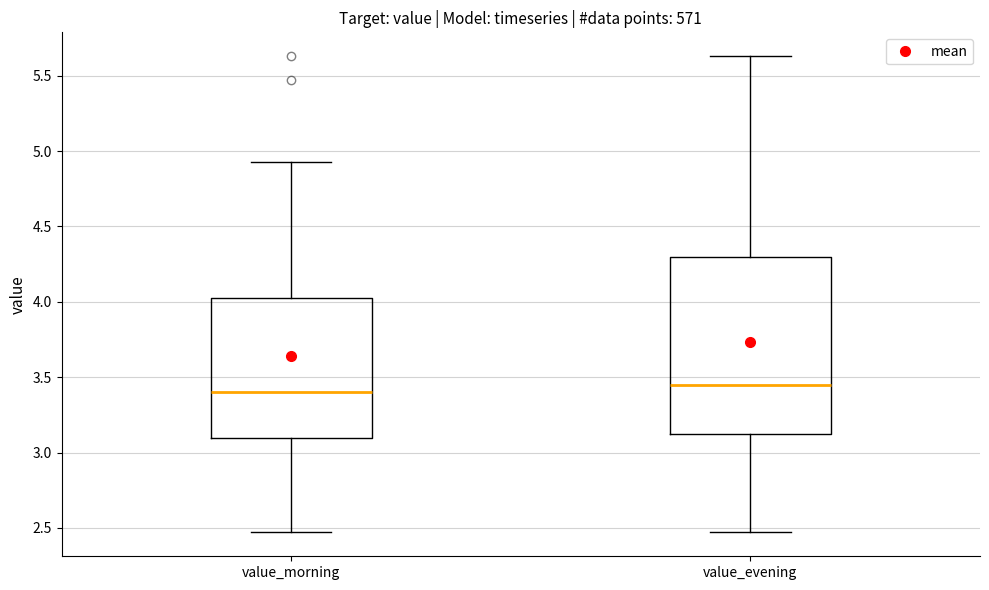

Which box's median line is the highest?

value_evening